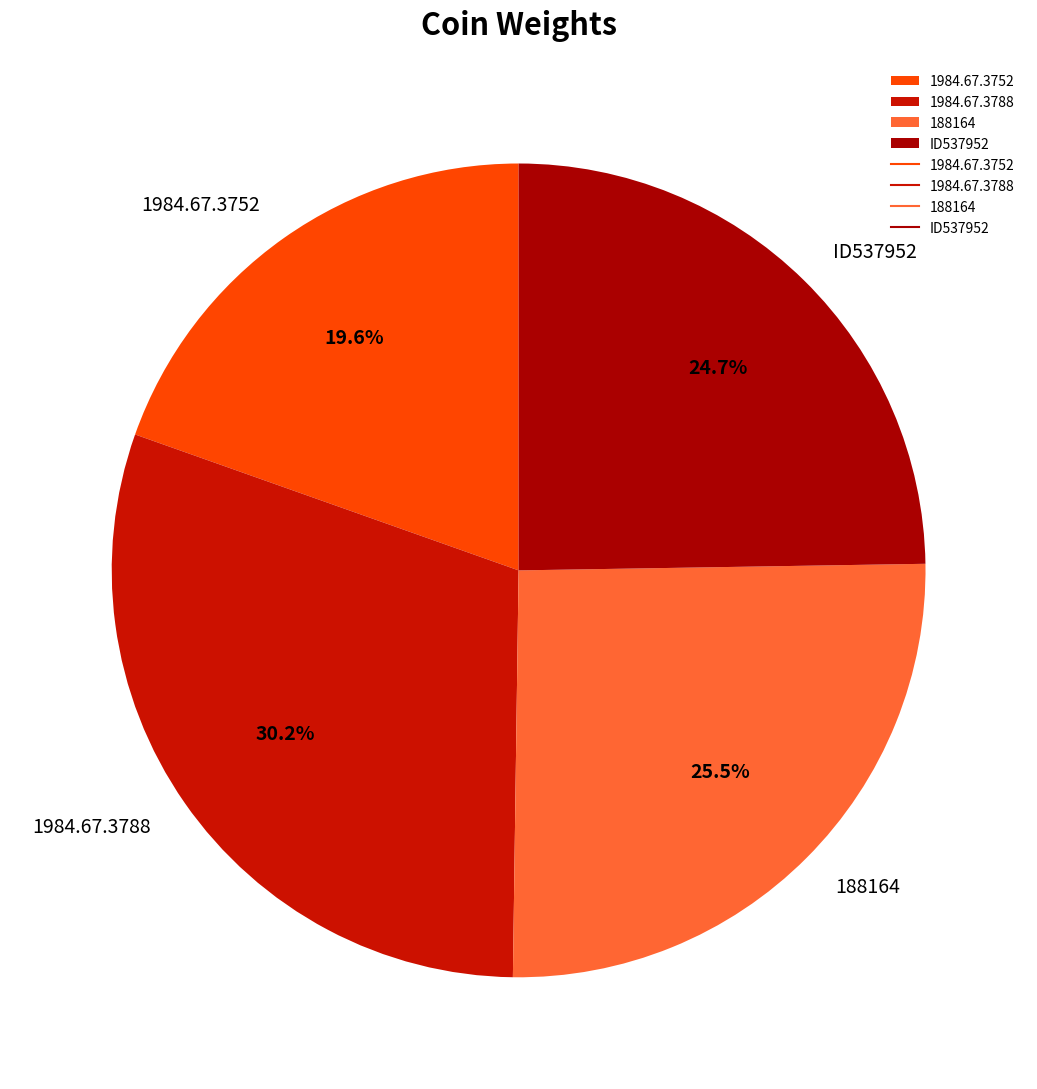

What percentage is the 1984.67.3788 slice, to the nearest percent?

30%